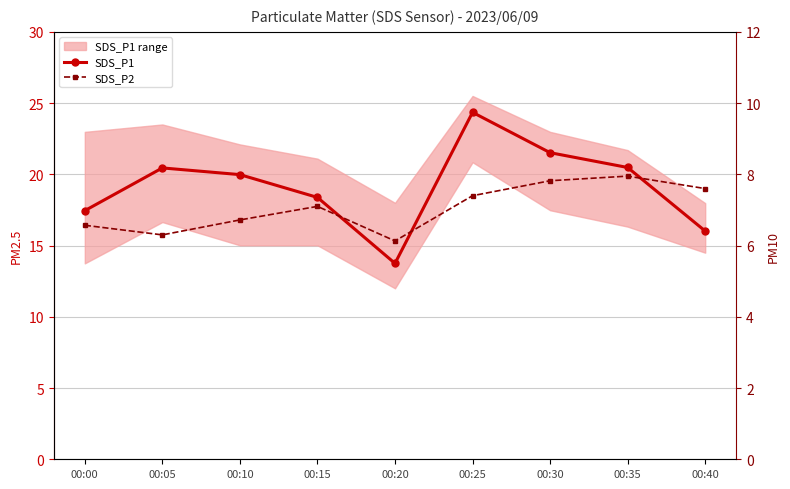

Which label corresponds to the largest value in the chart?

00:25